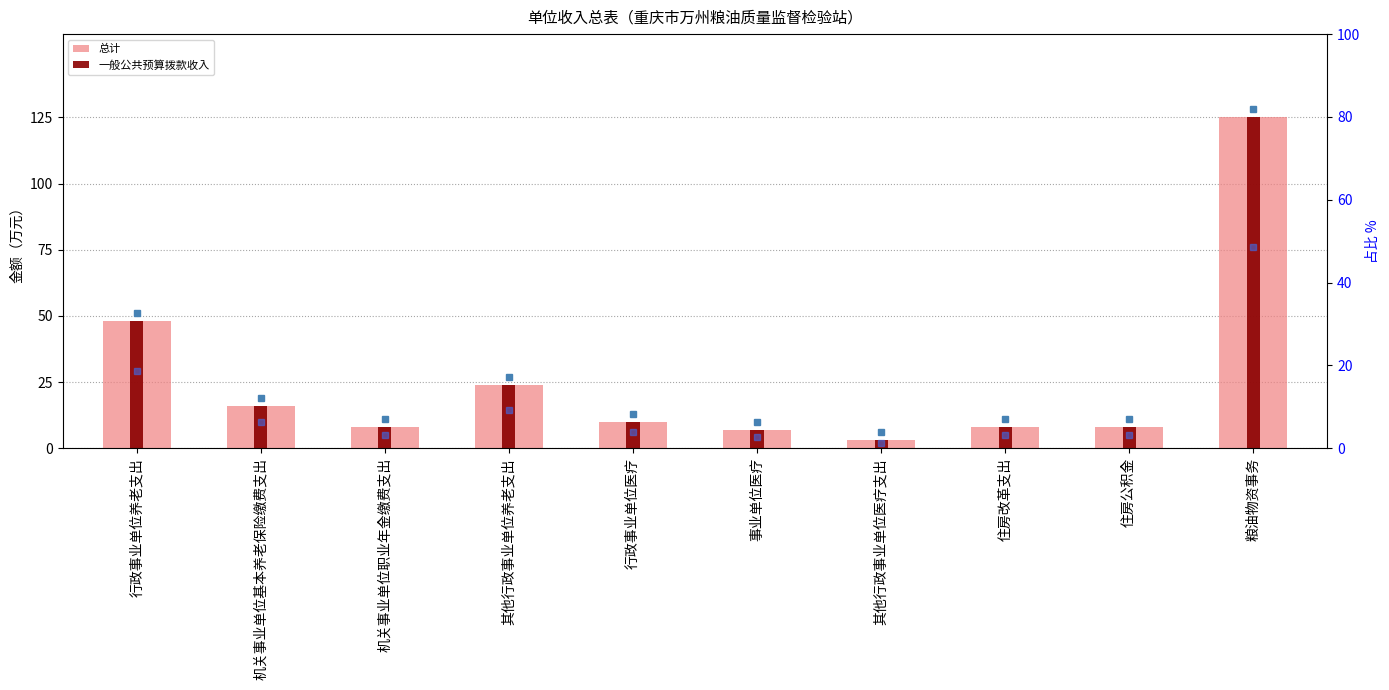

Which series has the largest total across all categories?

总计